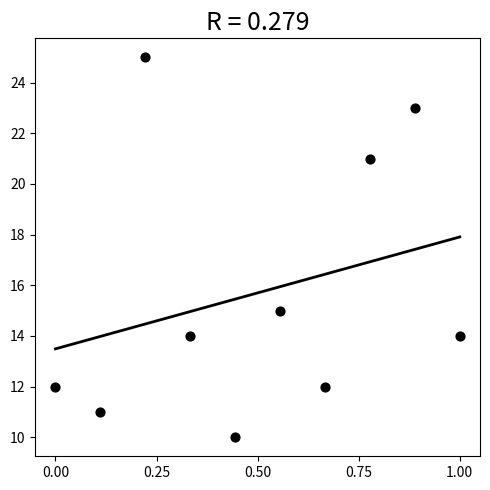

What is the range of Y values (max minus min)?

15